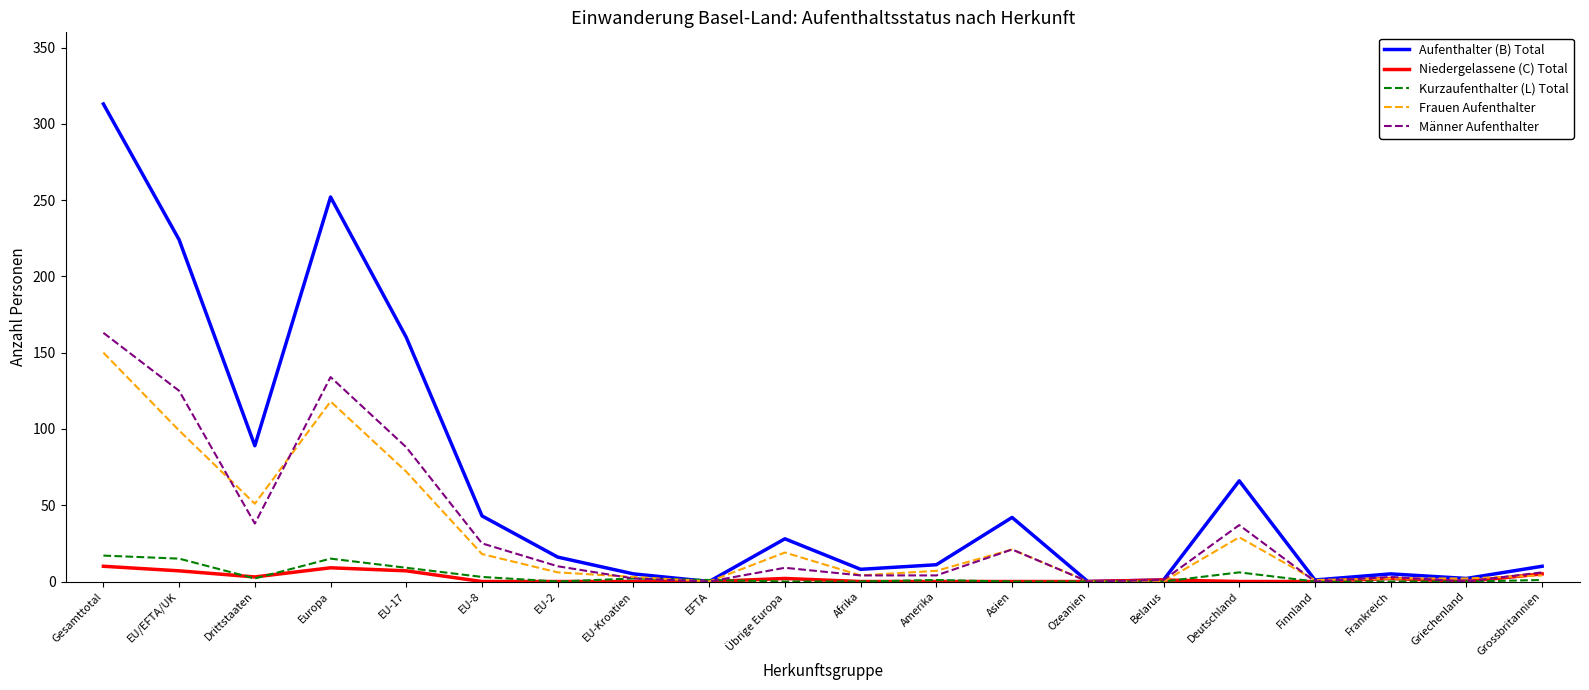

Between Gesamttotal and Finnland, which series saw the biggest shift?

Aufenthalter (B) Total